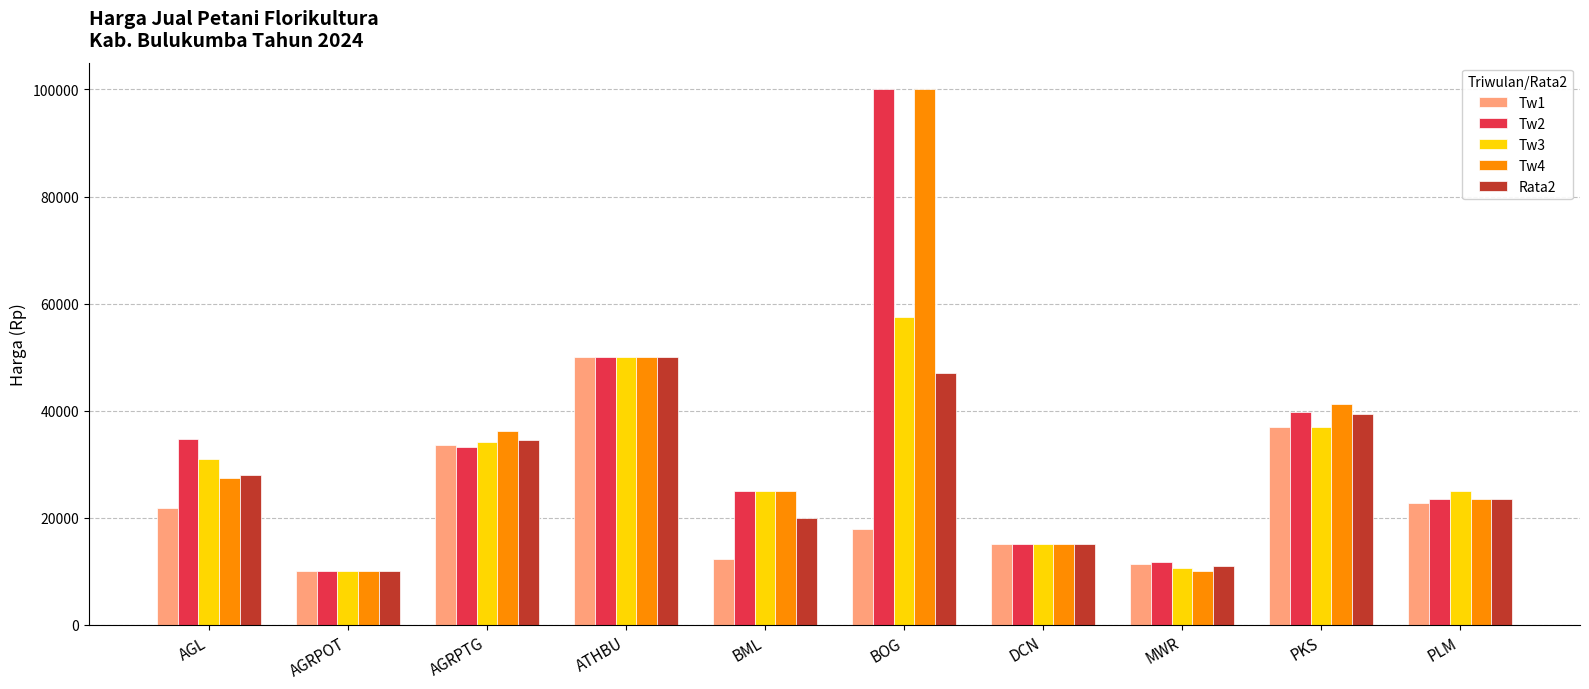

What is the spread (max minus min) of values at AGL?

12830.8